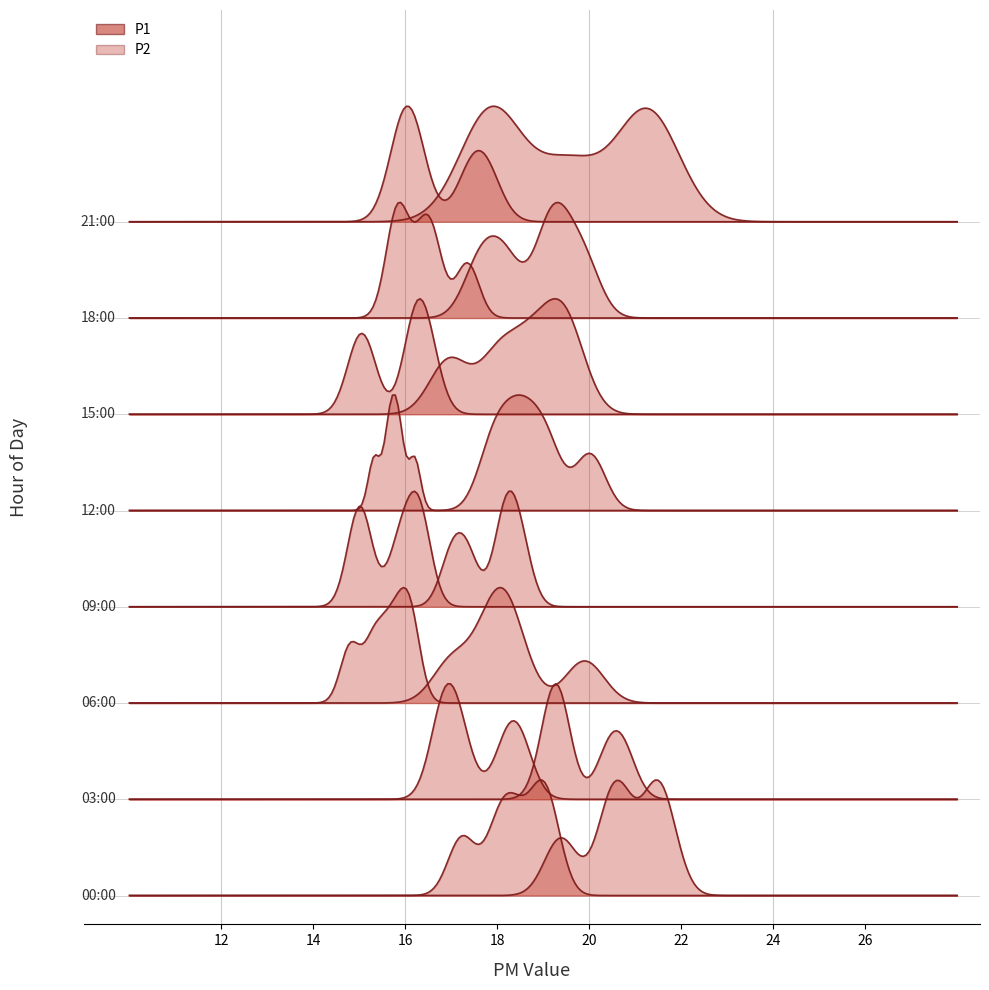

Reading left to right, what are all the values shown in this chart?

P1: 20.5	21.4	21.6	20.7	19.4	20.4	20.8	19.1	19.4	19.3	18.3	19.9	17.0	17.9	18.1	17.0	18.2	17.4	18.5	18.1	17.9	18.7	18.3	19.1	20.0	19.2	18.0	19.6	18.7	16.9	17.6	18.2	19.3	19.1	19.9	21.4	21.1	17.9	19.6	17.9
P2: 18.4	19.1	18.9	18.0	17.2	18.2	18.5	16.9	16.8	17.2	16.1	15.3	14.8	15.9	15.7	14.9	15.8	15.1	16.4	16.2	15.3	15.9	15.6	15.8	16.2	16.2	14.9	16.5	16.2	15.2	15.8	15.8	16.6	16.4	17.4	17.4	17.8	15.9	16.2	16.0